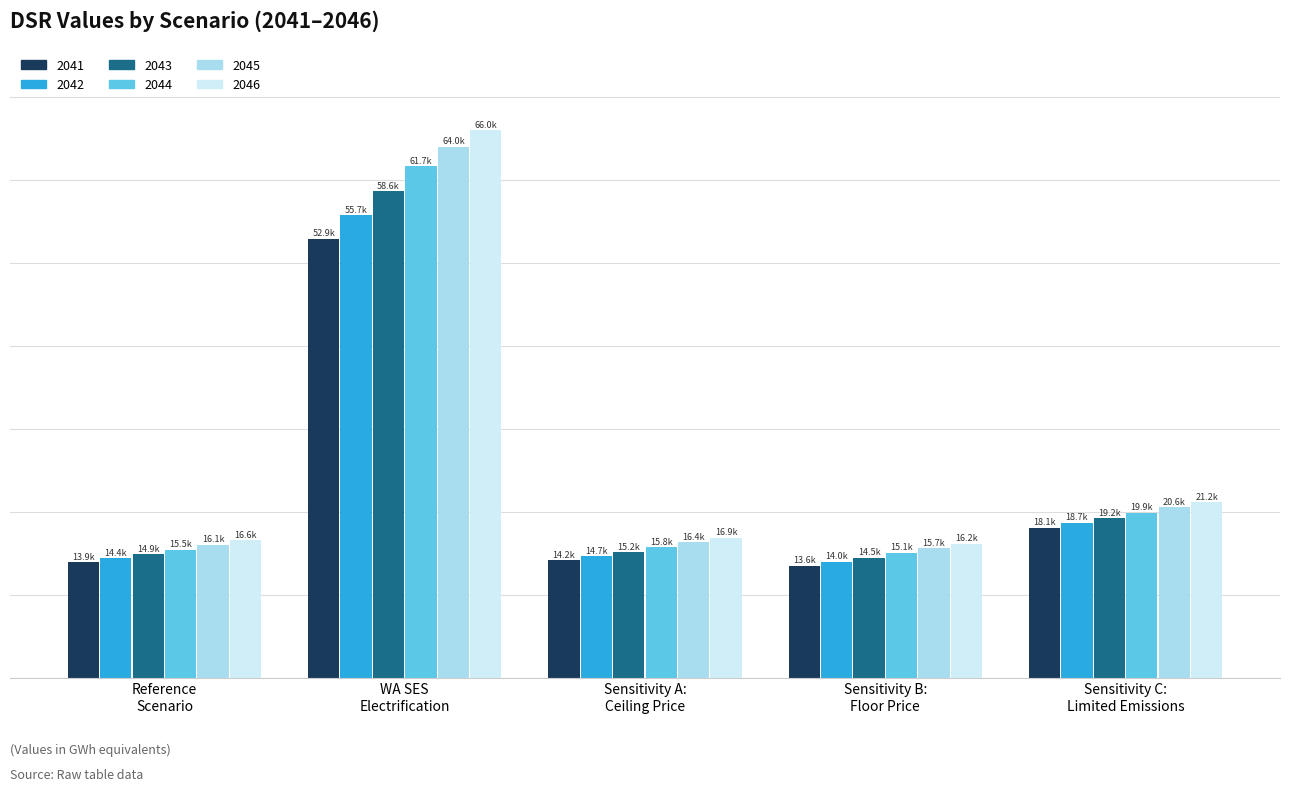

Reading left to right, list all the values displayed in this chart.

2041: Reference Scenario=13944.4	WA SES Electrification=52887.4	Sensitivity A: Ceiling Price=14217.0	Sensitivity B: Floor Price=13552.0	Sensitivity C: Limited Emissions=18115.6
2042: Reference Scenario=14421.2	WA SES Electrification=55746.7	Sensitivity A: Ceiling Price=14698.5	Sensitivity B: Floor Price=14024.8	Sensitivity C: Limited Emissions=18682.0
2043: Reference Scenario=14897.9	WA SES Electrification=58626.5	Sensitivity A: Ceiling Price=15179.6	Sensitivity B: Floor Price=14497.5	Sensitivity C: Limited Emissions=19244.5
2044: Reference Scenario=15486.7	WA SES Electrification=61656.1	Sensitivity A: Ceiling Price=15772.6	Sensitivity B: Floor Price=15081.8	Sensitivity C: Limited Emissions=19919.1
2045: Reference Scenario=16065.2	WA SES Electrification=63991.1	Sensitivity A: Ceiling Price=16355.9	Sensitivity B: Floor Price=15657.1	Sensitivity C: Limited Emissions=20582.9
2046: Reference Scenario=16586.3	WA SES Electrification=65977.3	Sensitivity A: Ceiling Price=16881.4	Sensitivity B: Floor Price=16175.4	Sensitivity C: Limited Emissions=21185.0